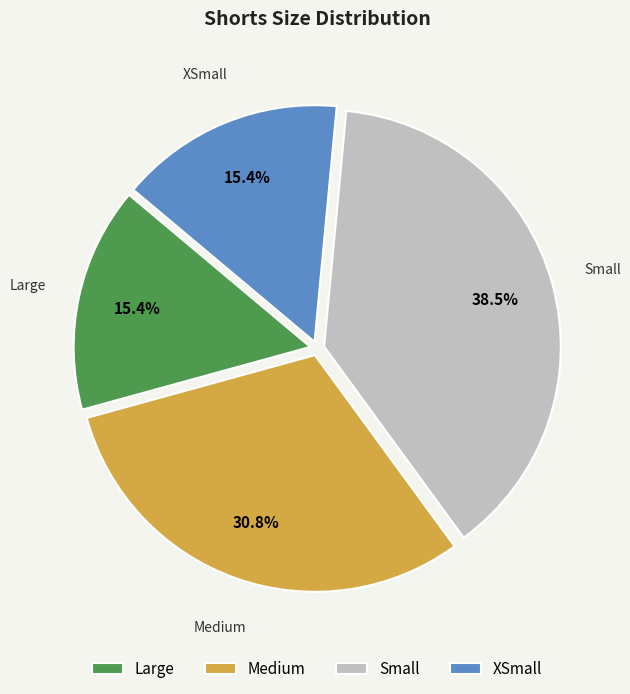

What is the total percentage of XSmall and Medium?

46.2%